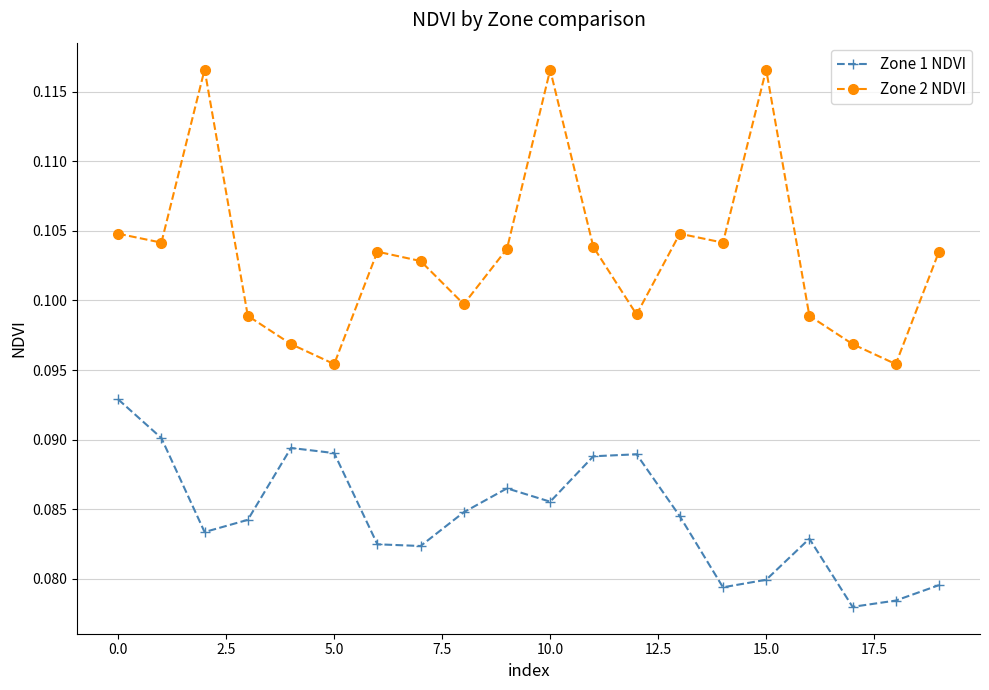

In Zone 1 NDVI, how many points are lower than both neighbors (excluding endpoints)?

5